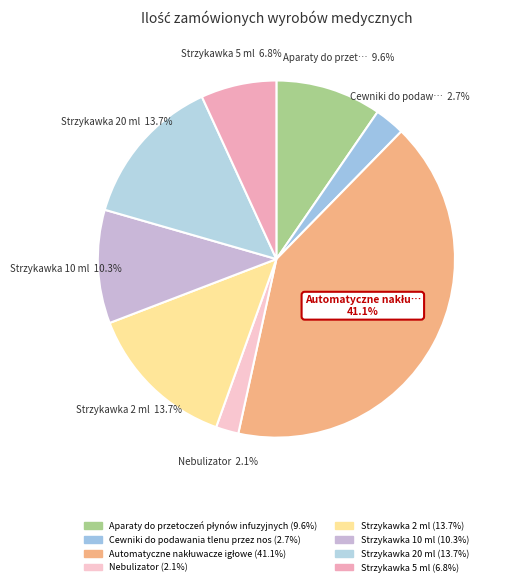

Is it true that Strzykawka 20 ml is 6% of the pie?

False